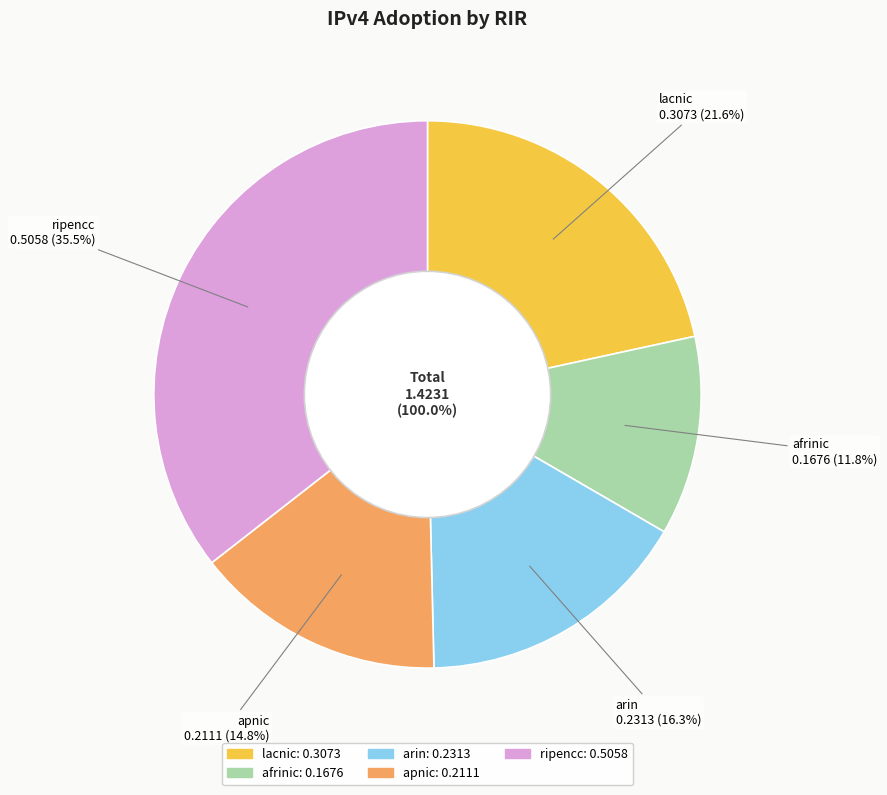

Is it true that arin is 29% of the pie?

False